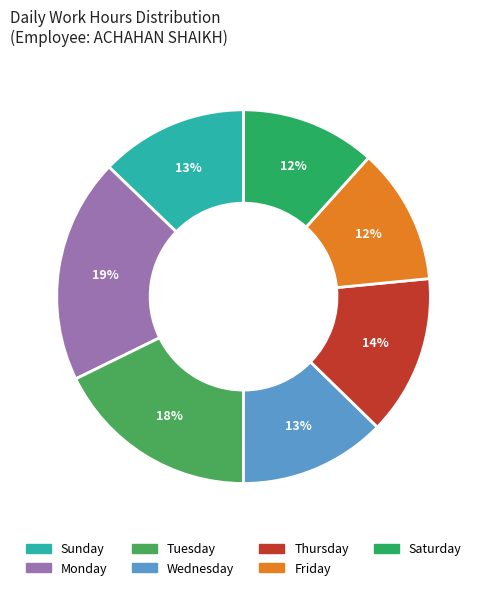

Count the number of slices in the pie.

7